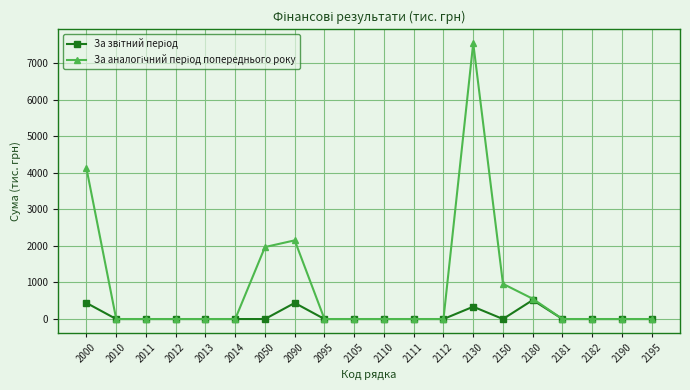

What is the maximum value shown in the chart?

7543